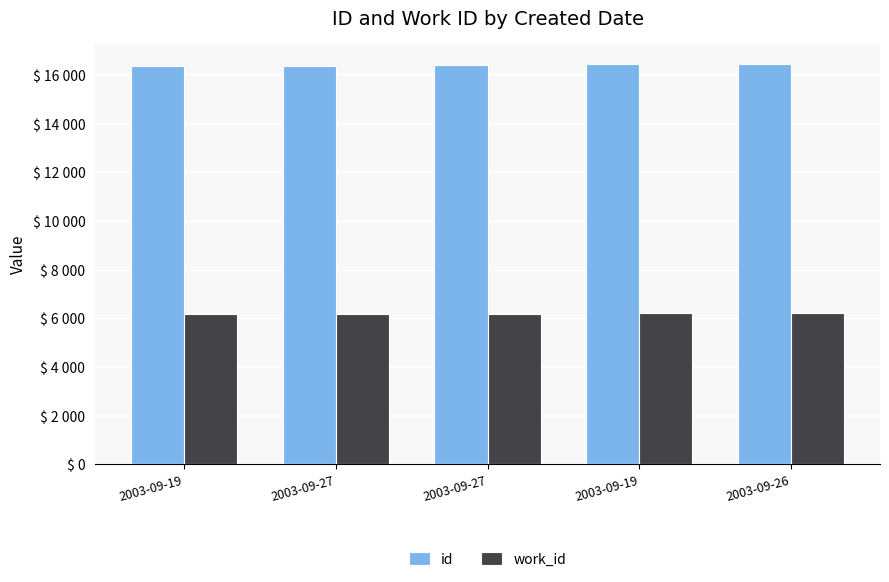

What is the maximum value shown in the chart?

16454